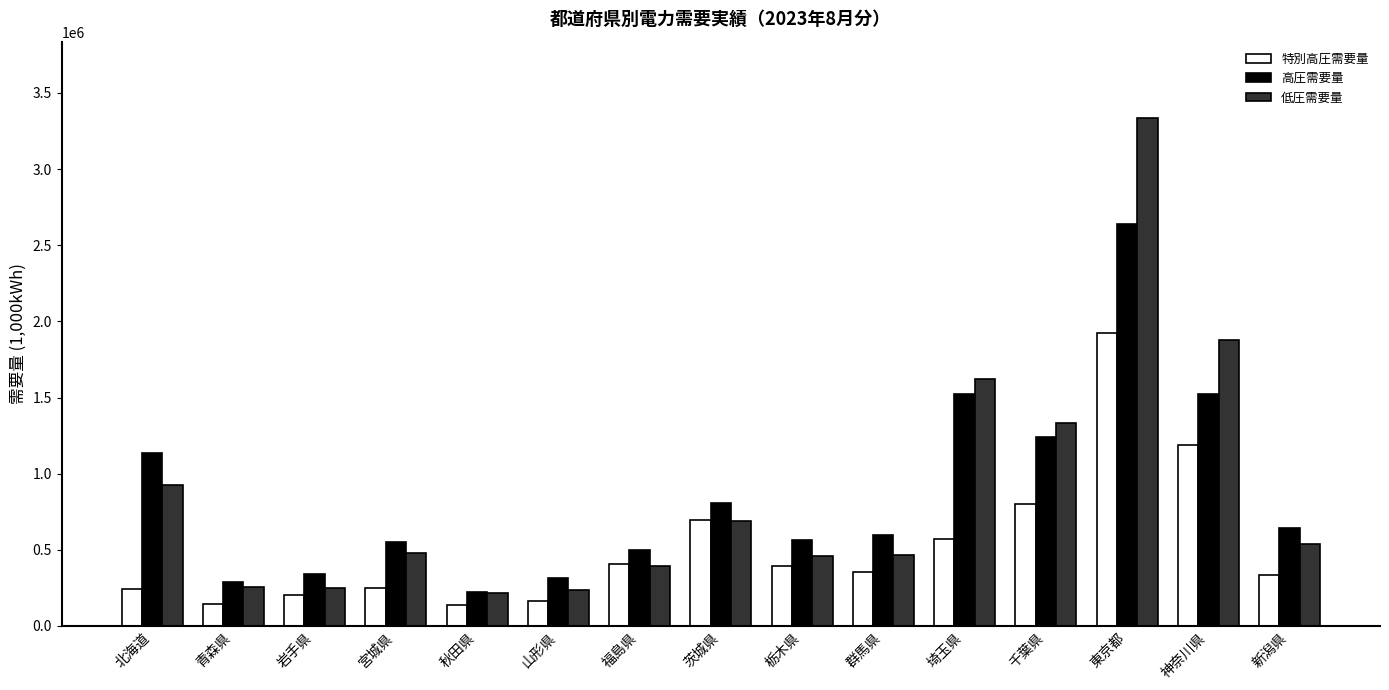

What is the difference between the highest and lowest values at 埼玉県?

1053527.0